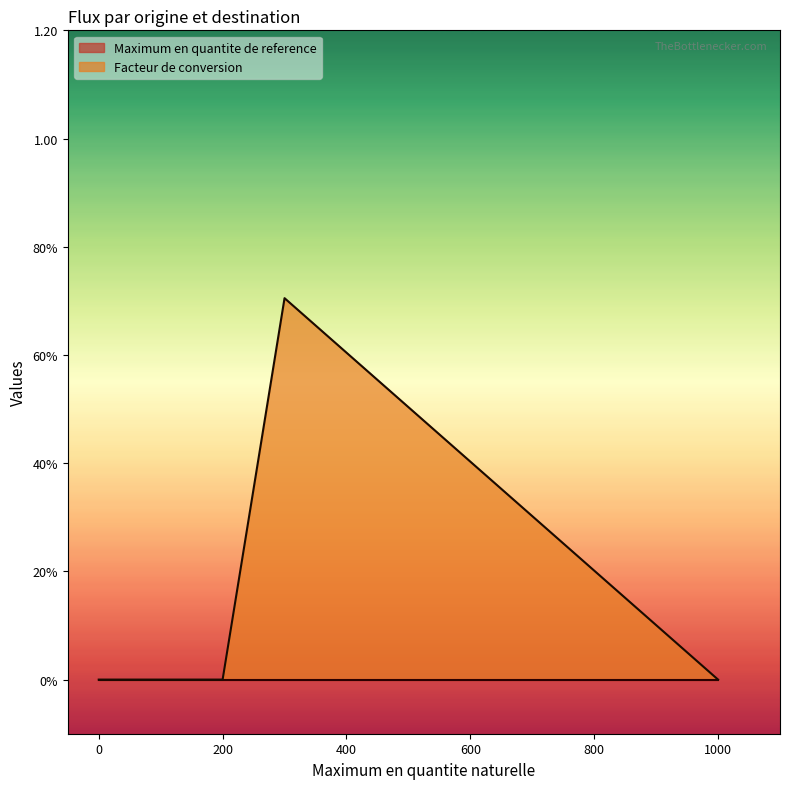

The value of Facteur de conversion at 200 is 0.0. True or false?

True